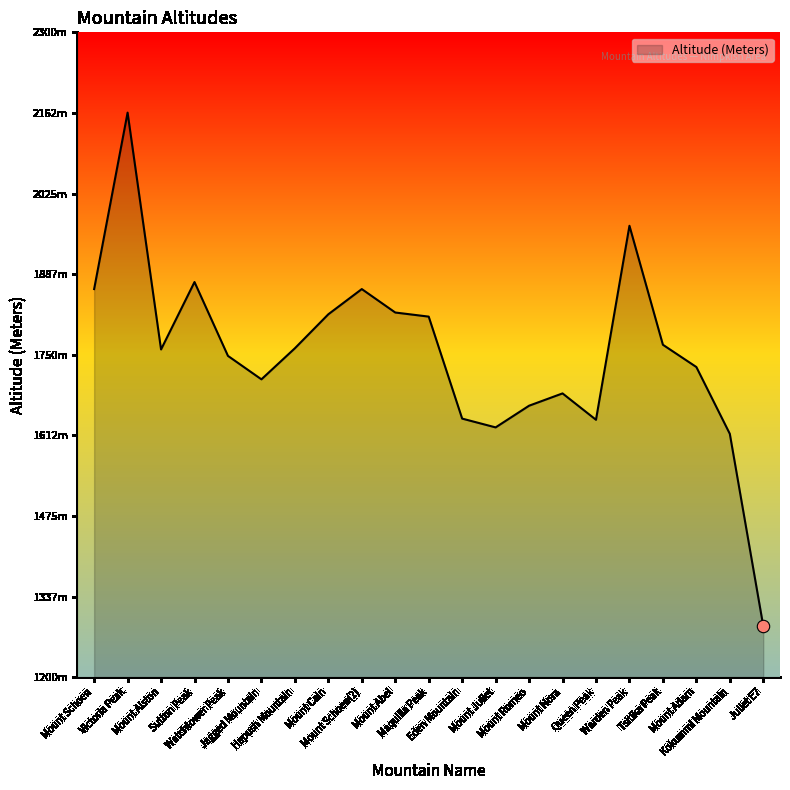

Between Mount Romeo and Tsitika Peak, which is larger?

Tsitika Peak